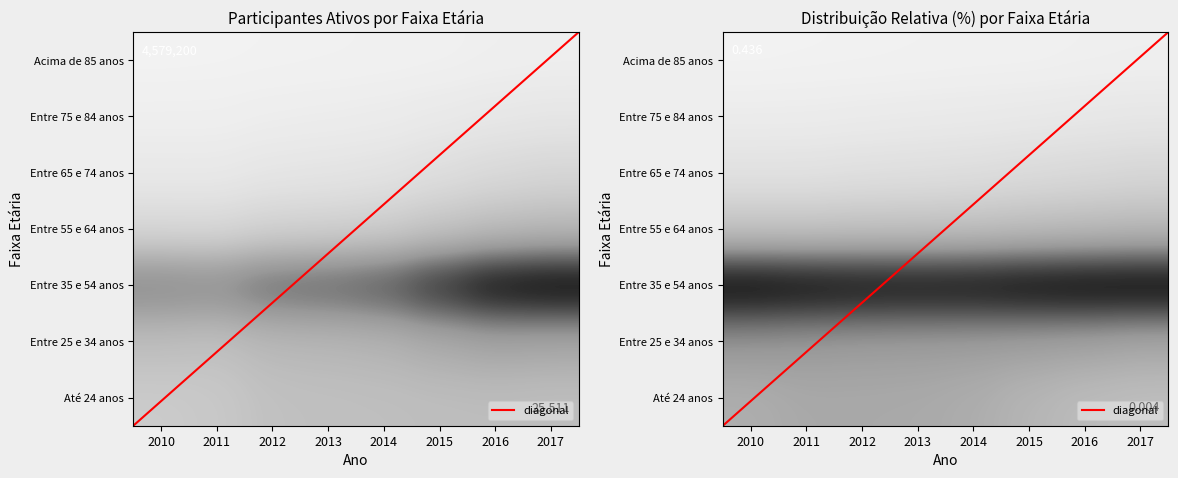

Reading left to right, list all the values displayed in this chart.

Até 24 anos: 1025052	1087830	1285424	1314483	1333946	1367034	1384646	1353291
Entre 25 e 34 anos: 1343433	1285081	1490829	1529680	1604382	1821764	1982437	1924186
Entre 35 e 54 anos: 2649587	2551068	2968150	3053908	3264354	3884950	4435785	4579200
Entre 55 e 64 anos: 674496	662485	818266	850984	932654	1154262	1356771	1457700
Entre 65 e 74 anos: 266084	261844	337176	365387	409952	532601	648740	727510
Entre 75 e 84 anos: 117162	118069	152374	170379	192859	243118	301683	336064
Acima de 85 anos: 25511	31798	43584	52715	65079	78620	110688	126636